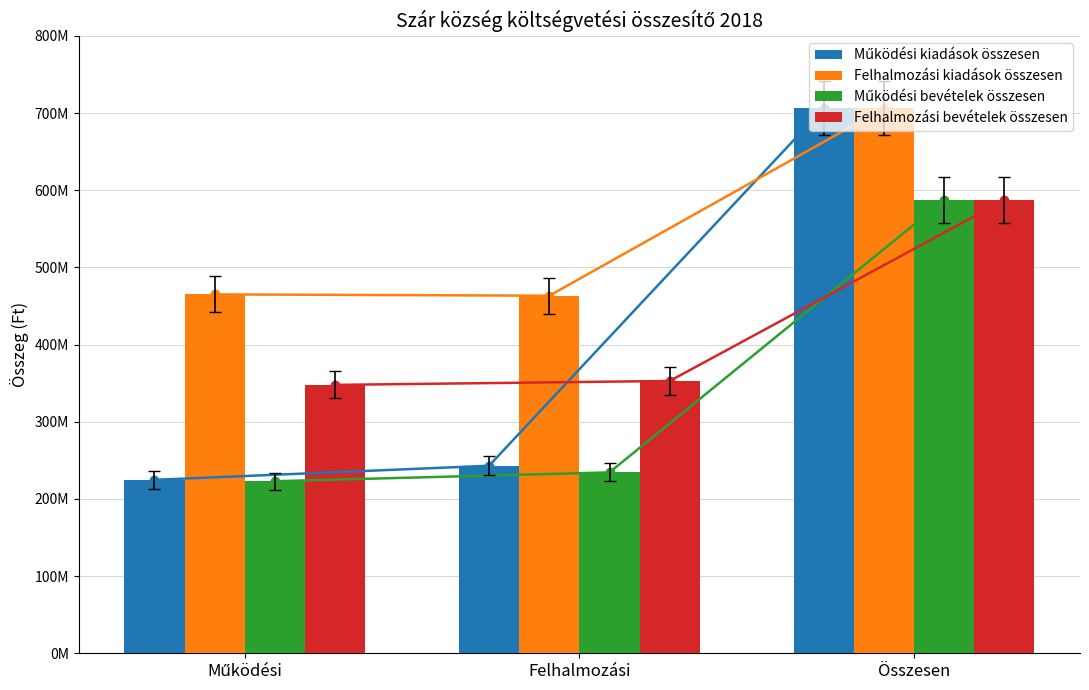

What position from the left is Összesen?

3